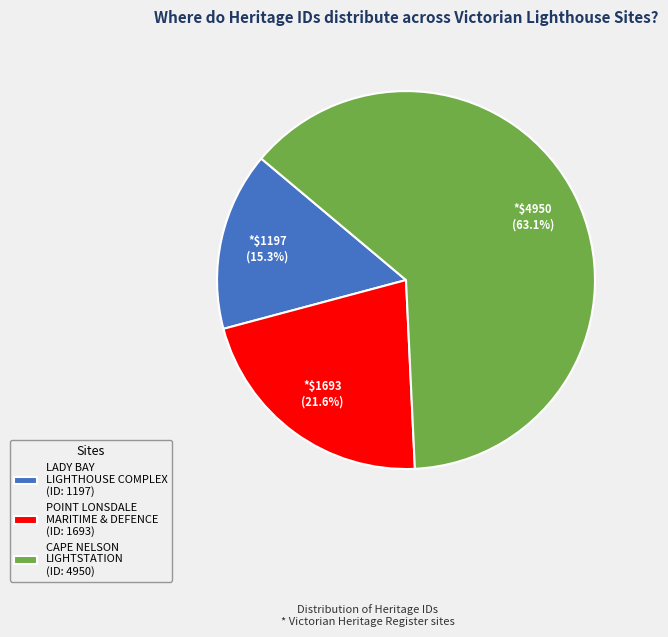

What percentage is NOT represented by POINT LONSDALE MARITIME & DEFENCE (ID: 1693)?

78.4%